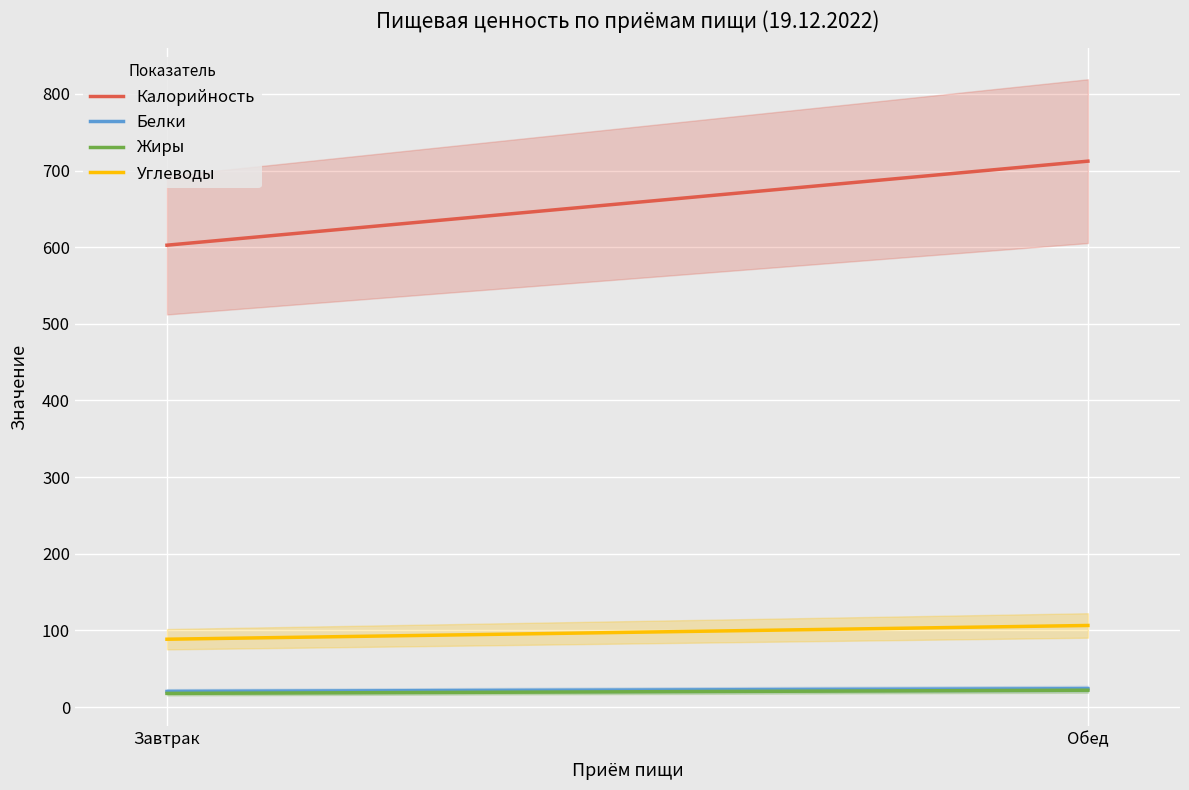

What is the lowest value of the Белки series?

20.4